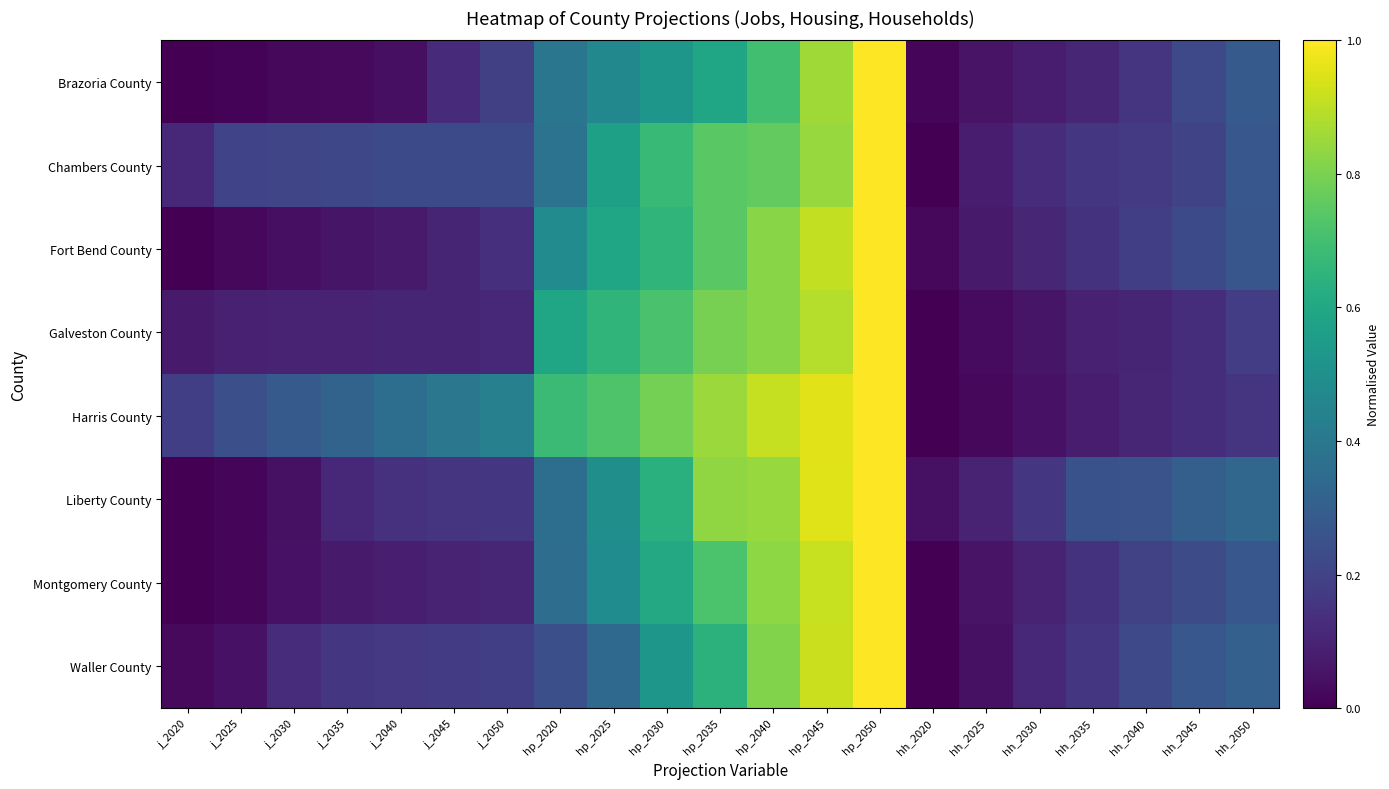

Reading left to right, list all the values displayed in this chart.

Brazoria County: j_2020=0.0	j_2025=0.0	j_2030=0.0	j_2035=0.0	j_2040=0.0	j_2045=0.1	j_2050=0.2	hp_2020=0.4	hp_2025=0.5	hp_2030=0.5	hp_2035=0.6	hp_2040=0.7	hp_2045=0.9	hp_2050=1.0	hh_2020=0.0	hh_2025=0.1	hh_2030=0.1	hh_2035=0.1	hh_2040=0.2	hh_2045=0.2	hh_2050=0.3
Chambers County: j_2020=0.1	j_2025=0.2	j_2030=0.2	j_2035=0.2	j_2040=0.2	j_2045=0.2	j_2050=0.2	hp_2020=0.4	hp_2025=0.6	hp_2030=0.7	hp_2035=0.7	hp_2040=0.8	hp_2045=0.8	hp_2050=1.0	hh_2020=0.0	hh_2025=0.1	hh_2030=0.1	hh_2035=0.2	hh_2040=0.2	hh_2045=0.2	hh_2050=0.3
Fort Bend County: j_2020=0.0	j_2025=0.0	j_2030=0.0	j_2035=0.1	j_2040=0.1	j_2045=0.1	j_2050=0.1	hp_2020=0.5	hp_2025=0.6	hp_2030=0.7	hp_2035=0.7	hp_2040=0.8	hp_2045=0.9	hp_2050=1.0	hh_2020=0.0	hh_2025=0.1	hh_2030=0.1	hh_2035=0.1	hh_2040=0.2	hh_2045=0.2	hh_2050=0.3
Galveston County: j_2020=0.1	j_2025=0.1	j_2030=0.1	j_2035=0.1	j_2040=0.1	j_2045=0.1	j_2050=0.1	hp_2020=0.6	hp_2025=0.7	hp_2030=0.7	hp_2035=0.8	hp_2040=0.8	hp_2045=0.9	hp_2050=1.0	hh_2020=0.0	hh_2025=0.0	hh_2030=0.1	hh_2035=0.1	hh_2040=0.1	hh_2045=0.1	hh_2050=0.2
Harris County: j_2020=0.2	j_2025=0.2	j_2030=0.3	j_2035=0.3	j_2040=0.4	j_2045=0.4	j_2050=0.4	hp_2020=0.7	hp_2025=0.7	hp_2030=0.8	hp_2035=0.8	hp_2040=0.9	hp_2045=1.0	hp_2050=1.0	hh_2020=0.0	hh_2025=0.0	hh_2030=0.1	hh_2035=0.1	hh_2040=0.1	hh_2045=0.1	hh_2050=0.2
Liberty County: j_2020=0.0	j_2025=0.0	j_2030=0.0	j_2035=0.1	j_2040=0.1	j_2045=0.2	j_2050=0.2	hp_2020=0.4	hp_2025=0.5	hp_2030=0.6	hp_2035=0.8	hp_2040=0.8	hp_2045=0.9	hp_2050=1.0	hh_2020=0.0	hh_2025=0.1	hh_2030=0.2	hh_2035=0.3	hh_2040=0.3	hh_2045=0.3	hh_2050=0.3
Montgomery County: j_2020=0.0	j_2025=0.0	j_2030=0.0	j_2035=0.1	j_2040=0.1	j_2045=0.1	j_2050=0.1	hp_2020=0.4	hp_2025=0.5	hp_2030=0.6	hp_2035=0.7	hp_2040=0.8	hp_2045=0.9	hp_2050=1.0	hh_2020=0.0	hh_2025=0.1	hh_2030=0.1	hh_2035=0.1	hh_2040=0.2	hh_2045=0.2	hh_2050=0.3
Waller County: j_2020=0.0	j_2025=0.0	j_2030=0.1	j_2035=0.2	j_2040=0.2	j_2045=0.2	j_2050=0.2	hp_2020=0.2	hp_2025=0.3	hp_2030=0.5	hp_2035=0.6	hp_2040=0.8	hp_2045=0.9	hp_2050=1.0	hh_2020=0.0	hh_2025=0.0	hh_2030=0.1	hh_2035=0.2	hh_2040=0.2	hh_2045=0.3	hh_2050=0.3